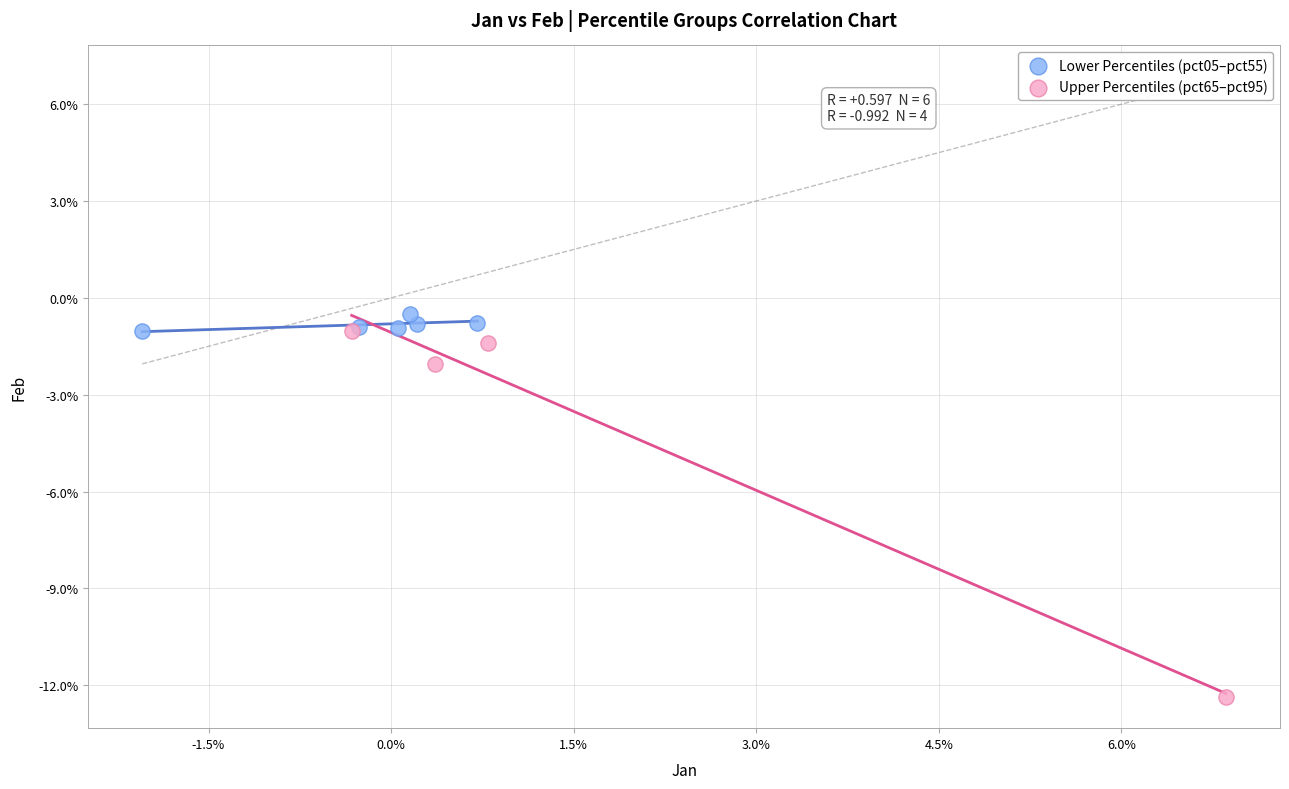

What are all the series names shown in the legend?

Lower Percentiles (pct05–pct55), Upper Percentiles (pct65–pct95)